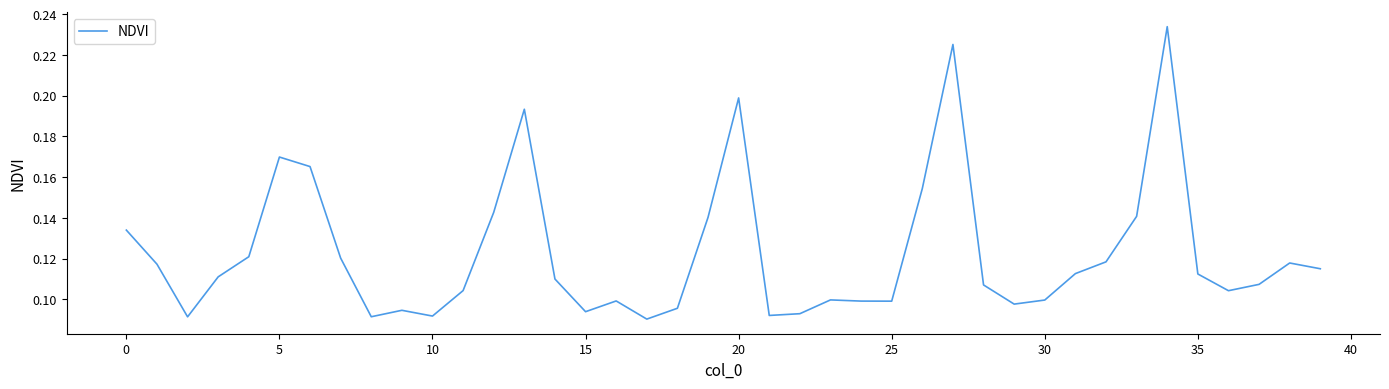

How many points are higher than both their immediate neighbors (excluding endpoints)?

9